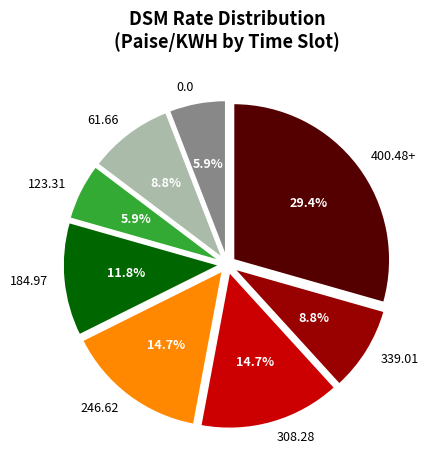

What percentage do 0.0 and 400.48+ together represent?

35.3%